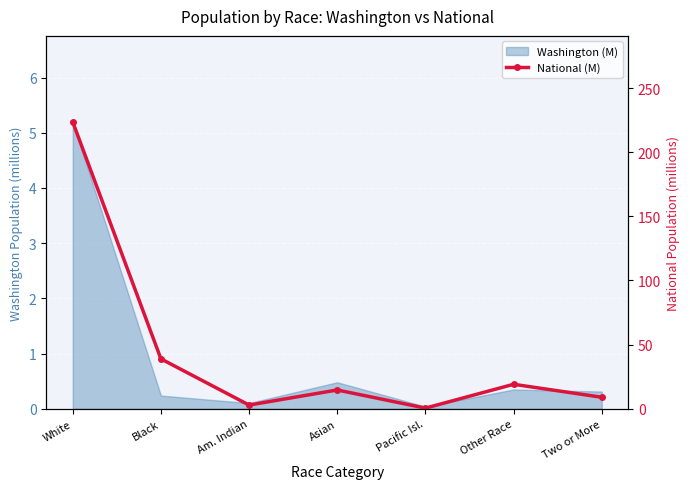

At which label does the data first exceed 14?

White